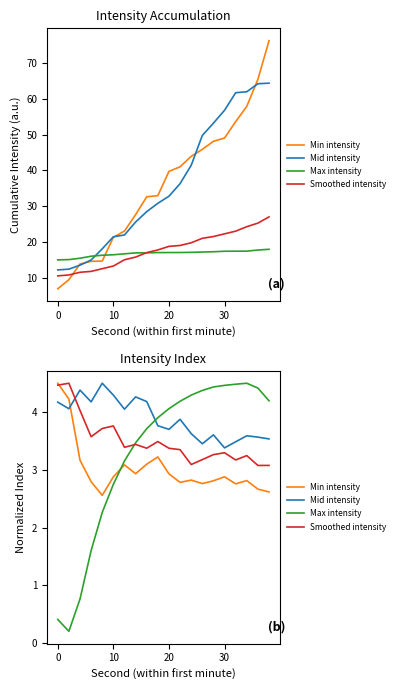

What is the difference between the Min intensity values at 0 and 30?

1.7